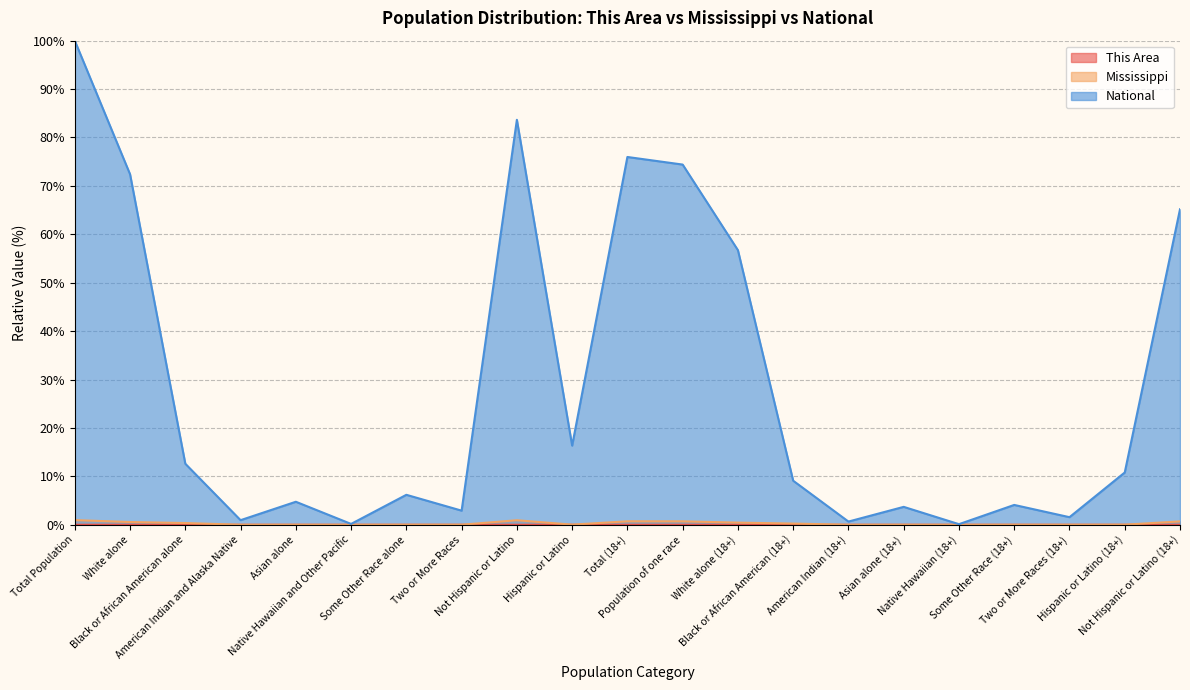

Reading left to right, extract all data points from this chart.

This Area: Total Population=0.0	White alone=0.0	Black or African American alone=0.0	American Indian and Alaska Native=0.0	Asian alone=0.0	Native Hawaiian and Other Pacific=0.0	Some Other Race alone=0.0	Two or More Races=0.0	Not Hispanic or Latino=0.0	Hispanic or Latino=0.0	Total (18+)=0.0	Population of one race=0.0	White alone (18+)=0.0	Black or African American (18+)=0.0	American Indian (18+)=0.0	Asian alone (18+)=0.0	Native Hawaiian (18+)=0.0	Some Other Race (18+)=0.0	Two or More Races (18+)=0.0	Hispanic or Latino (18+)=0.0	Not Hispanic or Latino (18+)=0.0
Mississippi: Total Population=1.0	White alone=0.6	Black or African American alone=0.4	American Indian and Alaska Native=0.0	Asian alone=0.0	Native Hawaiian and Other Pacific=0.0	Some Other Race alone=0.0	Two or More Races=0.0	Not Hispanic or Latino=0.9	Hispanic or Latino=0.0	Total (18+)=0.7	Population of one race=0.7	White alone (18+)=0.4	Black or African American (18+)=0.2	American Indian (18+)=0.0	Asian alone (18+)=0.0	Native Hawaiian (18+)=0.0	Some Other Race (18+)=0.0	Two or More Races (18+)=0.0	Hispanic or Latino (18+)=0.0	Not Hispanic or Latino (18+)=0.7
National: Total Population=100.0	White alone=72.4	Black or African American alone=12.6	American Indian and Alaska Native=0.9	Asian alone=4.8	Native Hawaiian and Other Pacific=0.2	Some Other Race alone=6.2	Two or More Races=2.9	Not Hispanic or Latino=83.7	Hispanic or Latino=16.3	Total (18+)=76.0	Population of one race=74.4	White alone (18+)=56.7	Black or African American (18+)=9.1	American Indian (18+)=0.7	Asian alone (18+)=3.7	Native Hawaiian (18+)=0.1	Some Other Race (18+)=4.1	Two or More Races (18+)=1.6	Hispanic or Latino (18+)=10.8	Not Hispanic or Latino (18+)=65.2